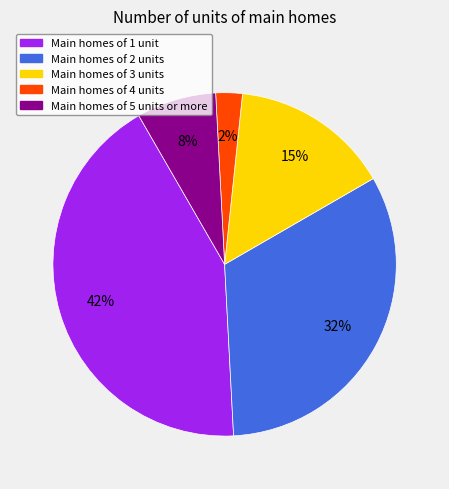

Is there any slice that represents more than half of the pie?

No